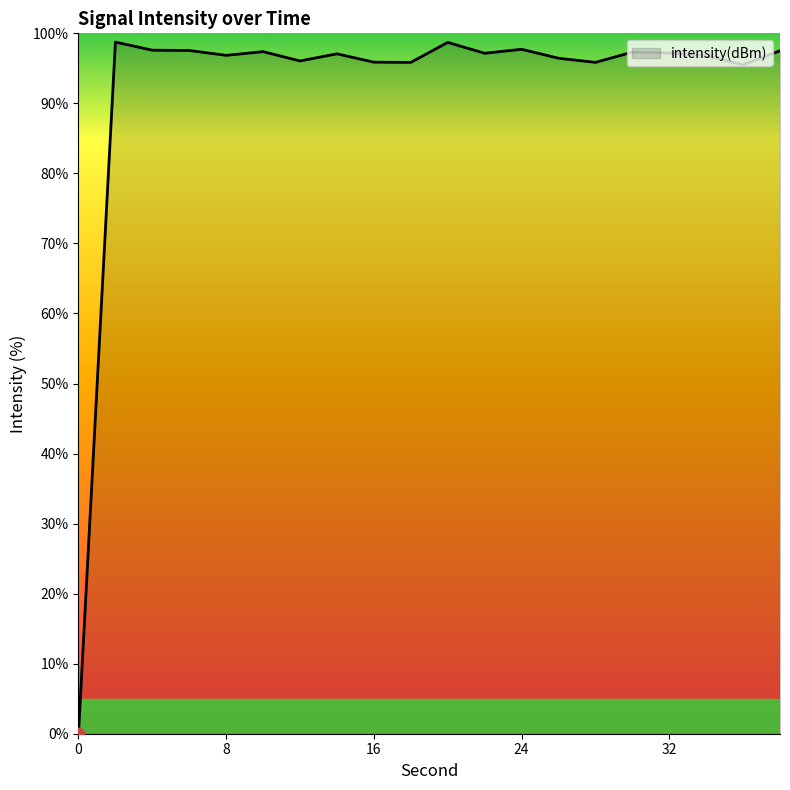

What is the greatest value displayed?

98.8